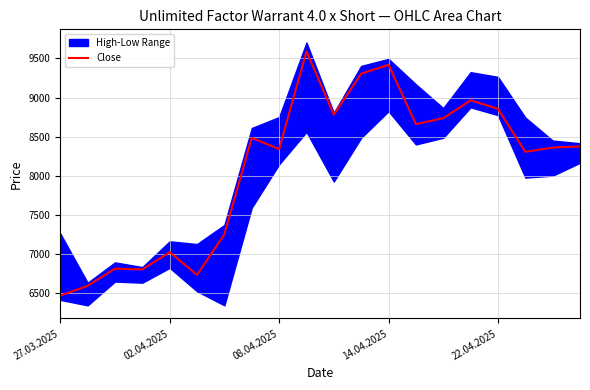

True or false: Close has a value of 8855 at 22.04.2025.

True